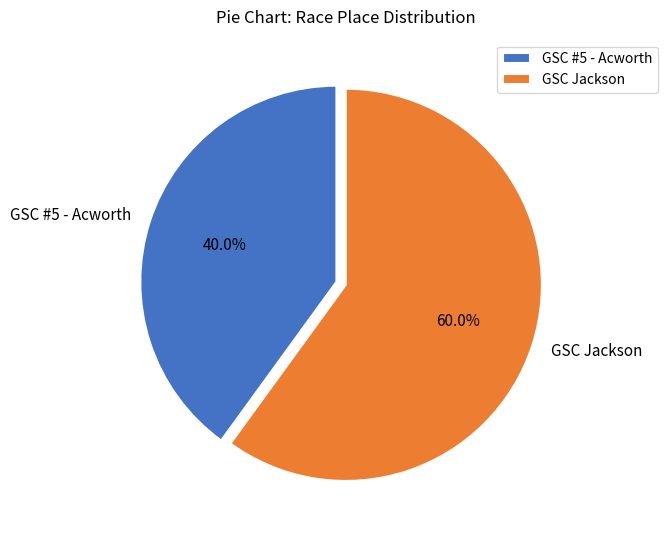

How many slices are in this pie chart?

2